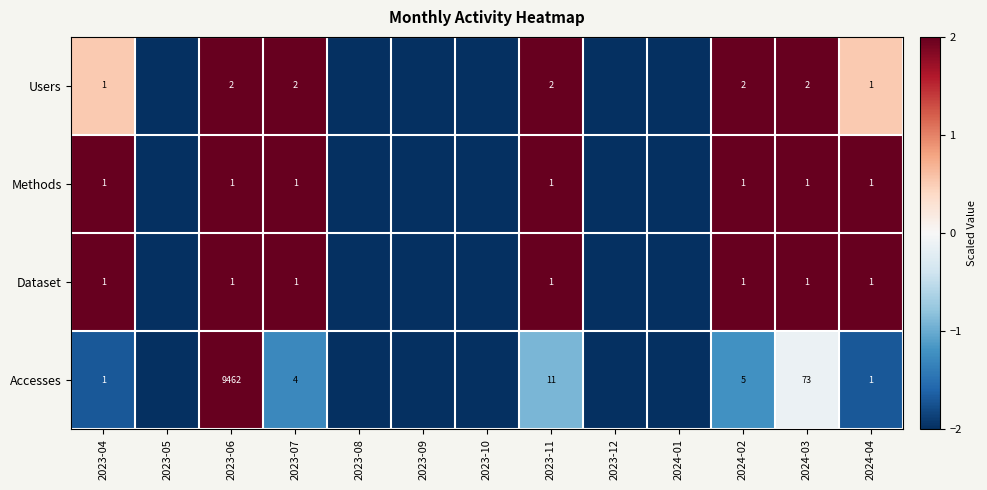

The Dataset series shows 2 at 2023-04. True or false?

False